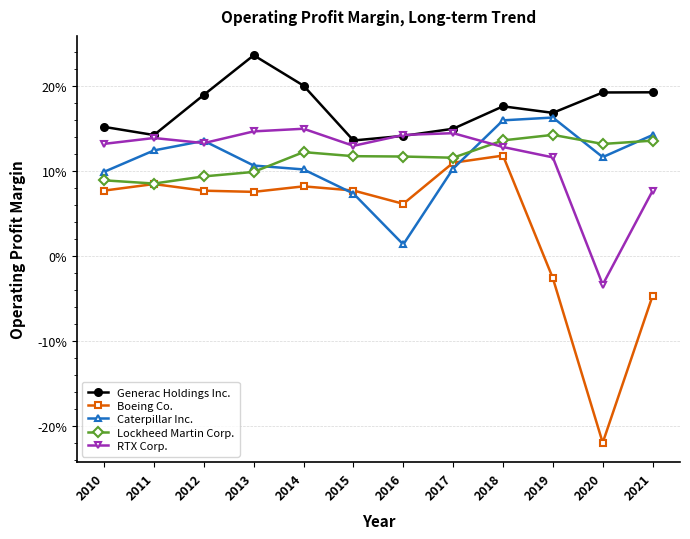

How many intersections are there between RTX Corp. and Generac Holdings Inc.?

2